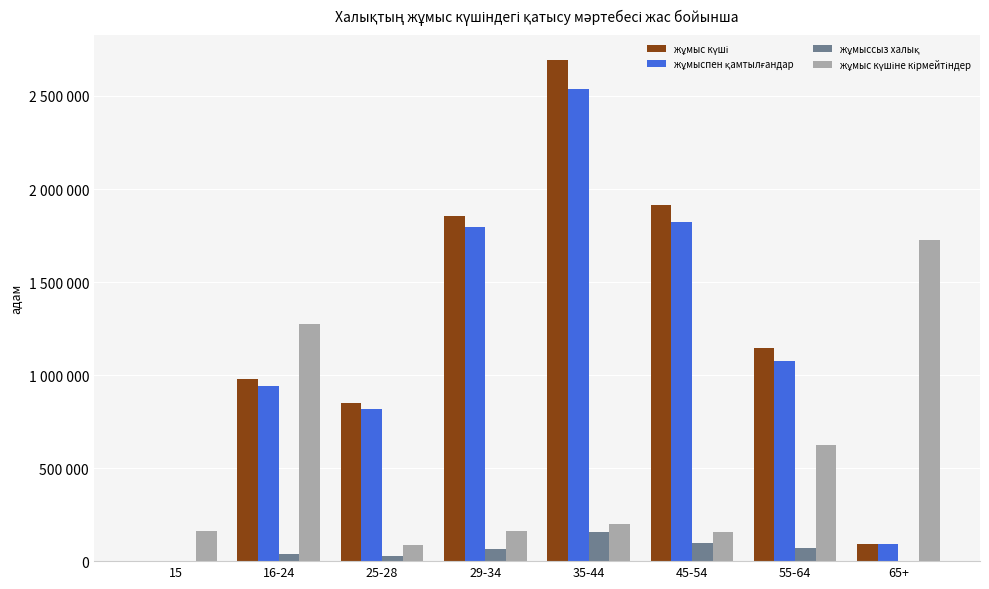

Are the bars horizontal?

No